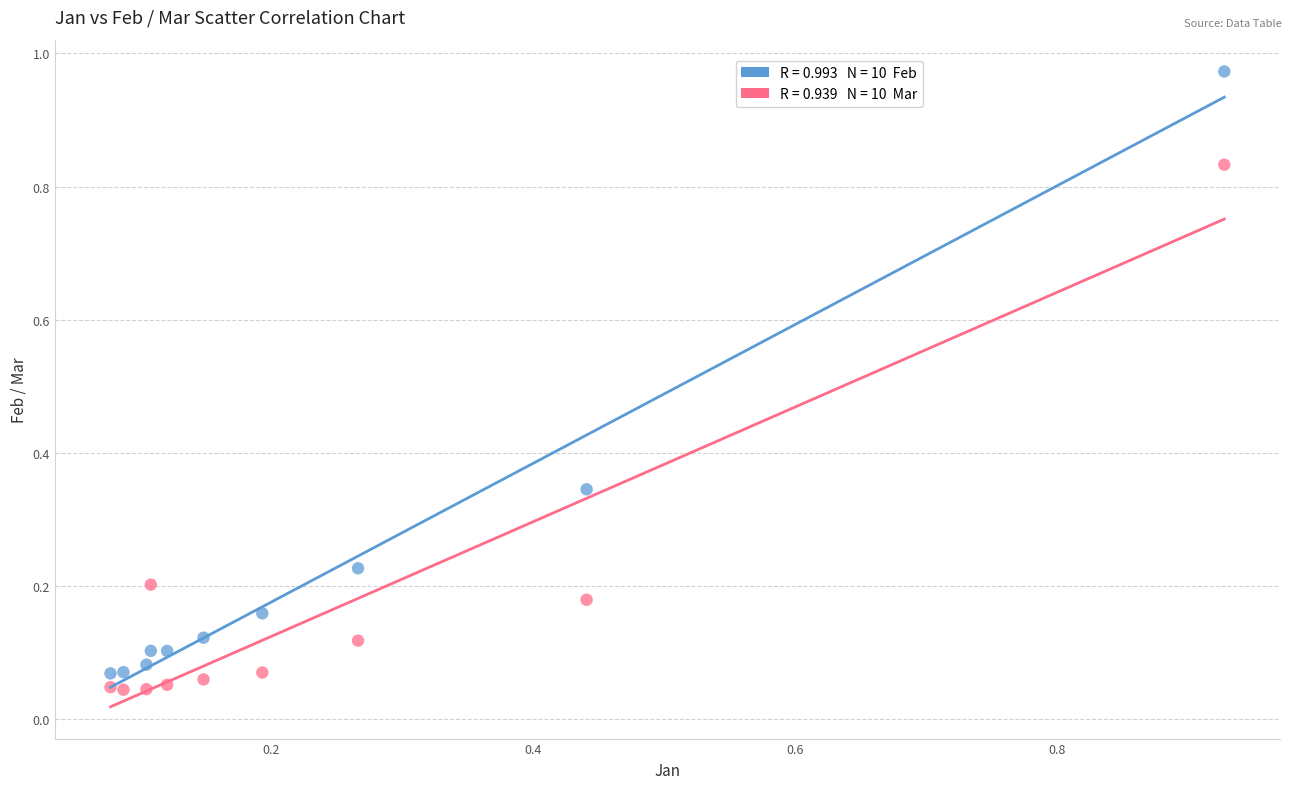

Across all data points, what is the range of Y values (max minus min)?

0.9